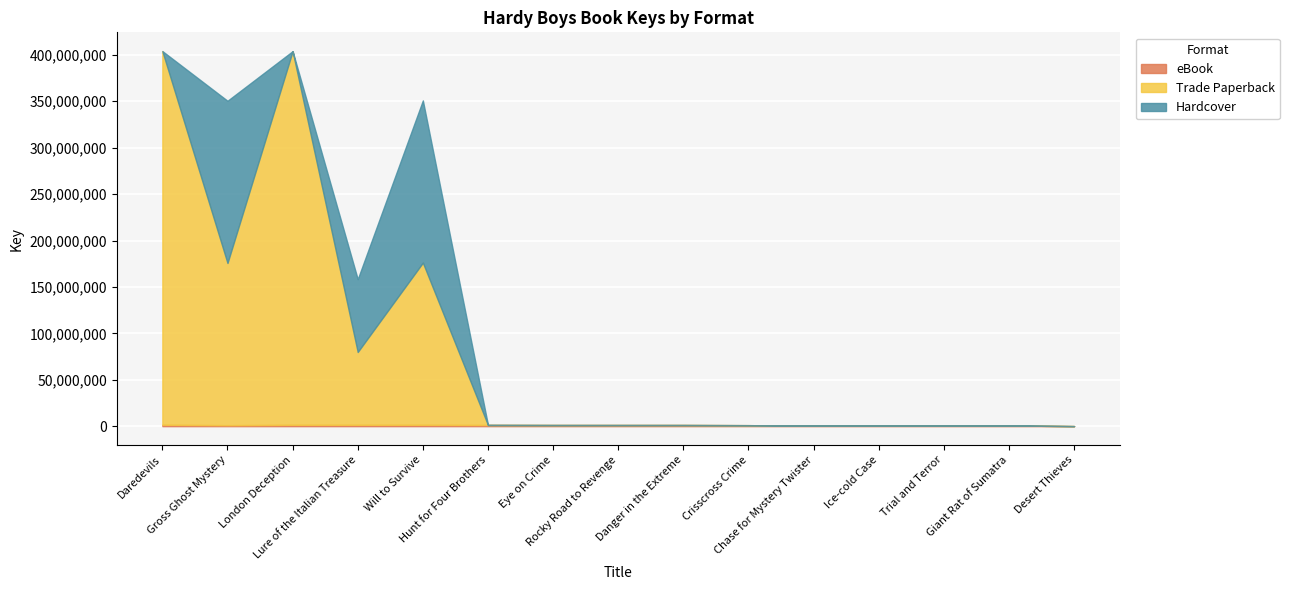

Is the value of Trade Paperback at Trial and Terror greater than the value of eBook at London Deception?

No